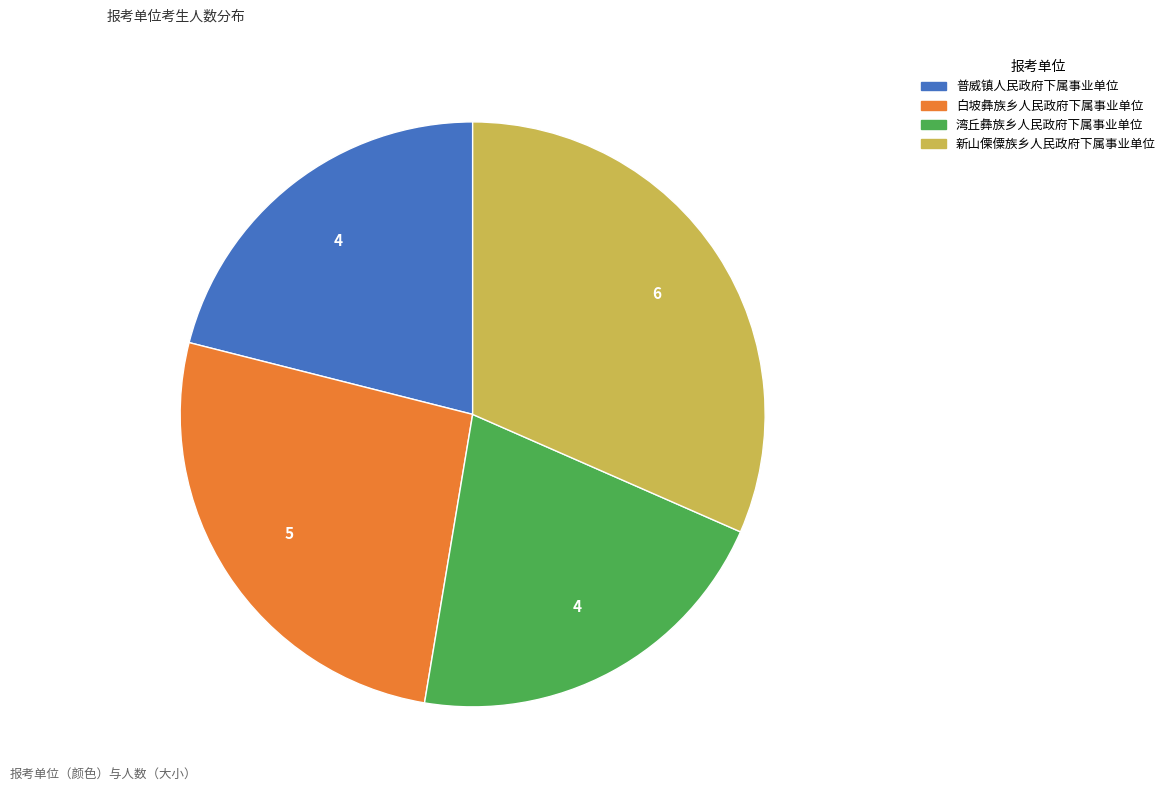

Does any single category account for the majority?

No